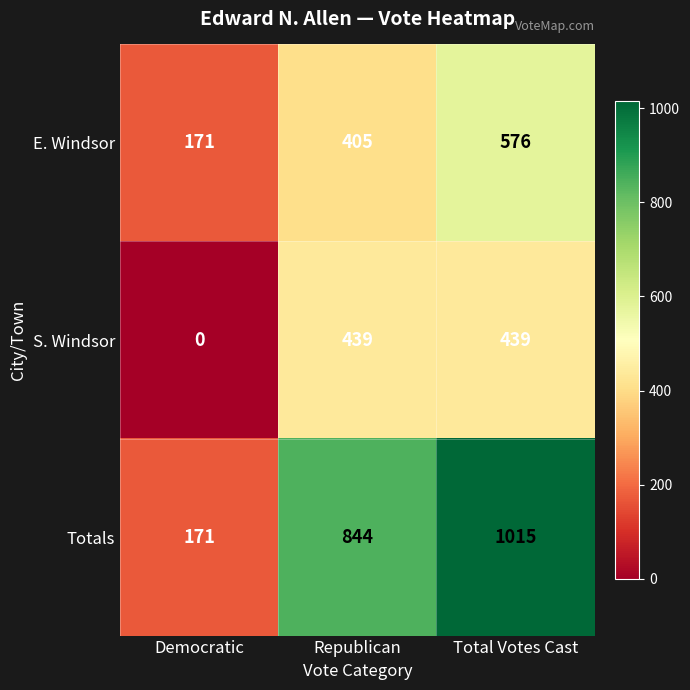

How many categories are shown in the chart?

3